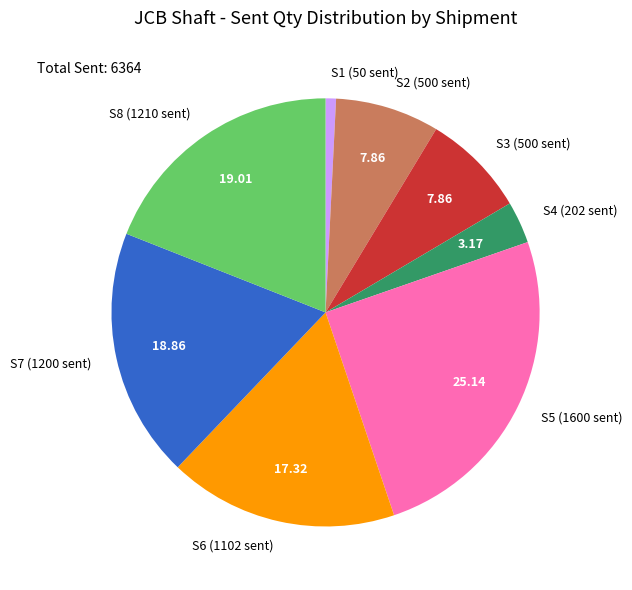

Which has a higher value, S4 (202 sent) or S5 (1600 sent)?

S5 (1600 sent)